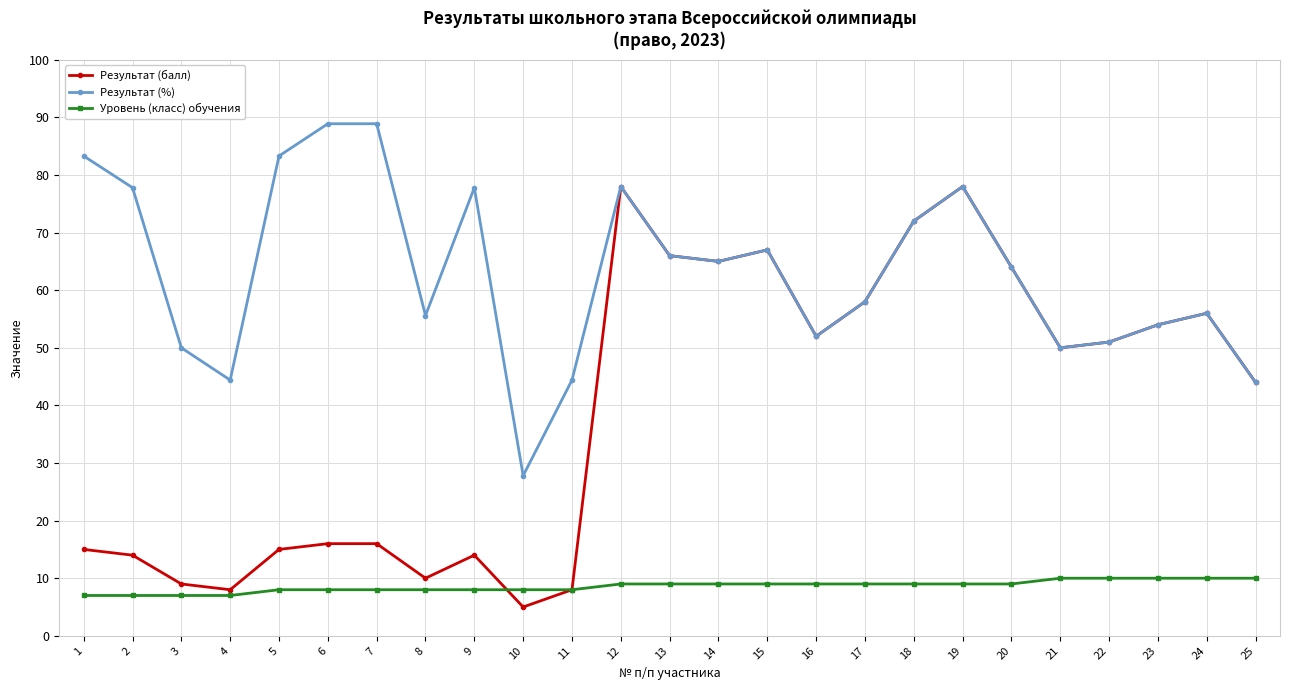

At which category does the chart reach its minimum across all series?

10